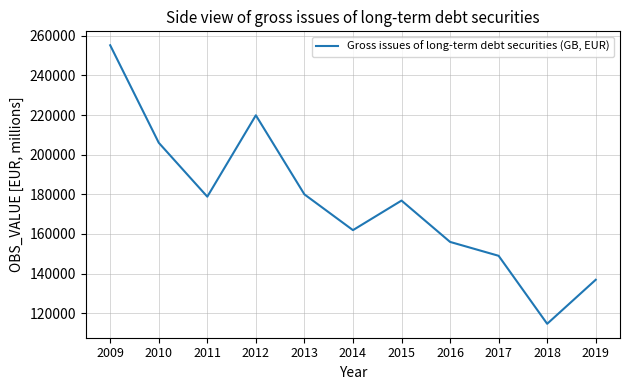

What is the change in value from 2013 to 2017?

-31009.0